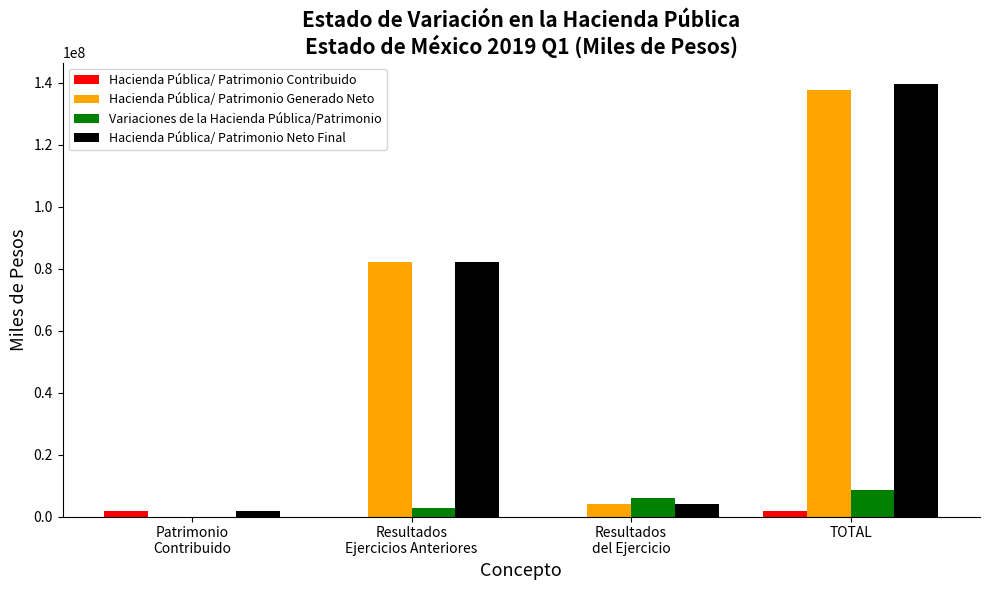

Reading left to right, transcribe all the data shown in this chart.

Hacienda Pública/ Patrimonio Contribuido: Patrimonio
Contribuido=1878586.7	Resultados
Ejercicios Anteriores=0.0	Resultados
del Ejercicio=0.0	TOTAL=1878586.7
Hacienda Pública/ Patrimonio Generado Neto: Patrimonio
Contribuido=0.0	Resultados
Ejercicios Anteriores=82172199.6	Resultados
del Ejercicio=4156150.8	TOTAL=137610054.7
Variaciones de la Hacienda Pública/Patrimonio: Patrimonio
Contribuido=0.0	Resultados
Ejercicios Anteriores=2627175.4	Resultados
del Ejercicio=6018610.0	TOTAL=8645785.4
Hacienda Pública/ Patrimonio Neto Final: Patrimonio
Contribuido=1878586.7	Resultados
Ejercicios Anteriores=82172199.6	Resultados
del Ejercicio=4156150.8	TOTAL=139488641.4